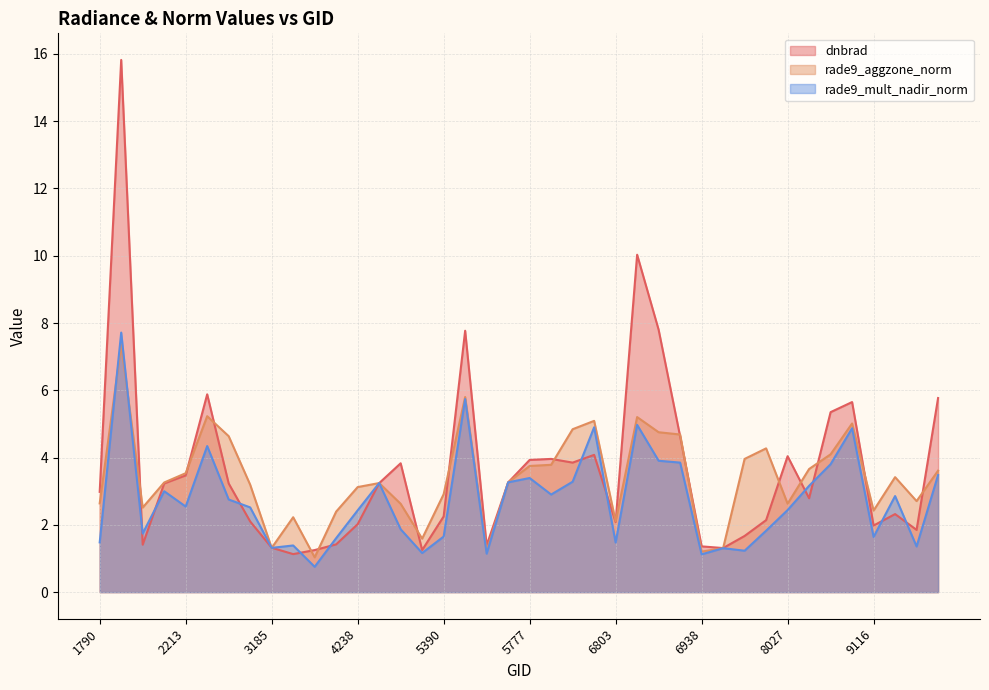

How many data points in rade9_aggzone_norm are above 3?

24